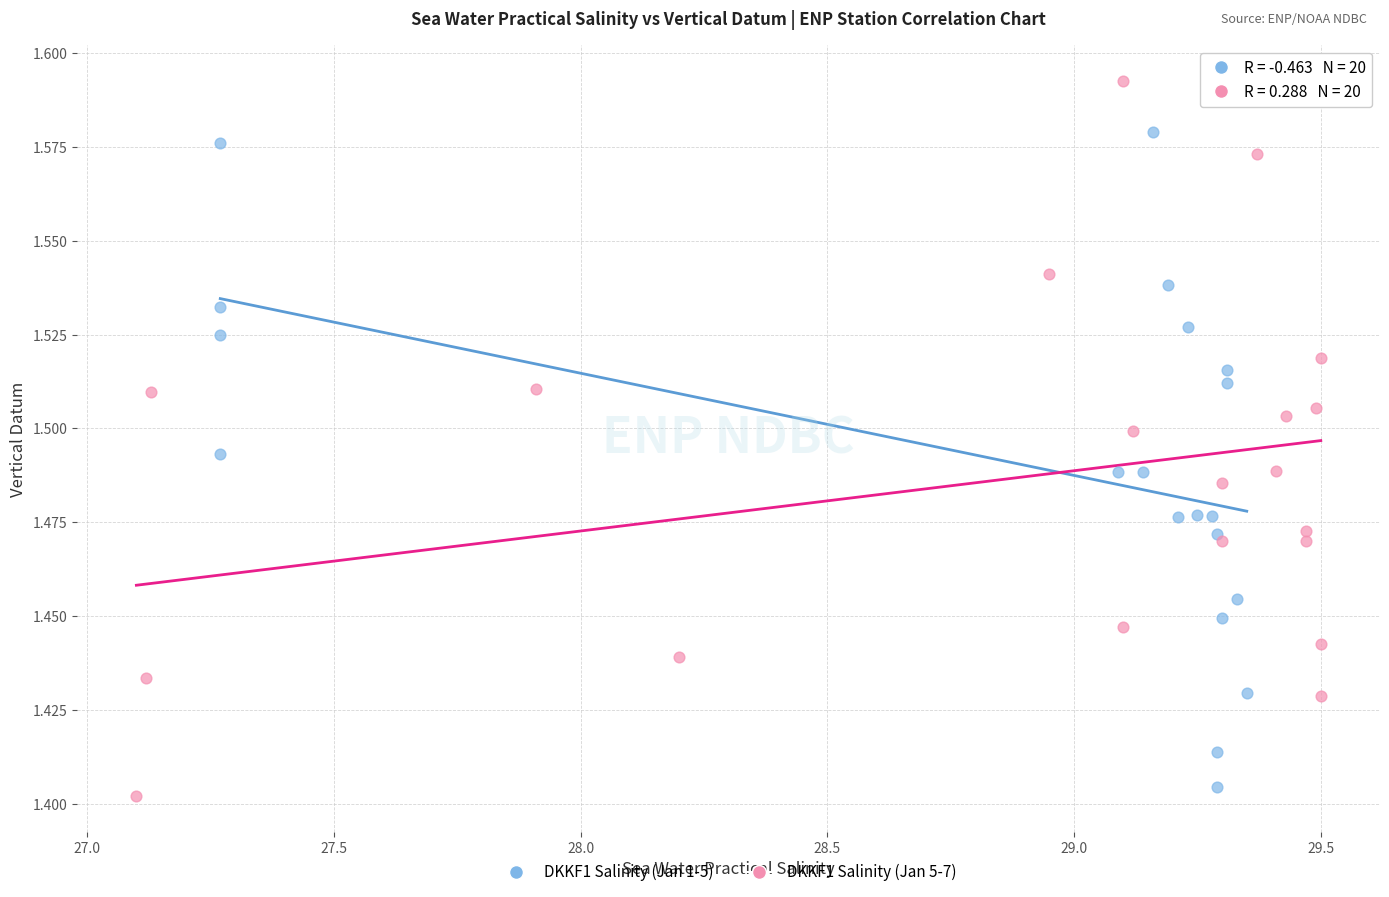

Which series contains the highest Y value?

DKKF1 Salinity (Jan 5-7)